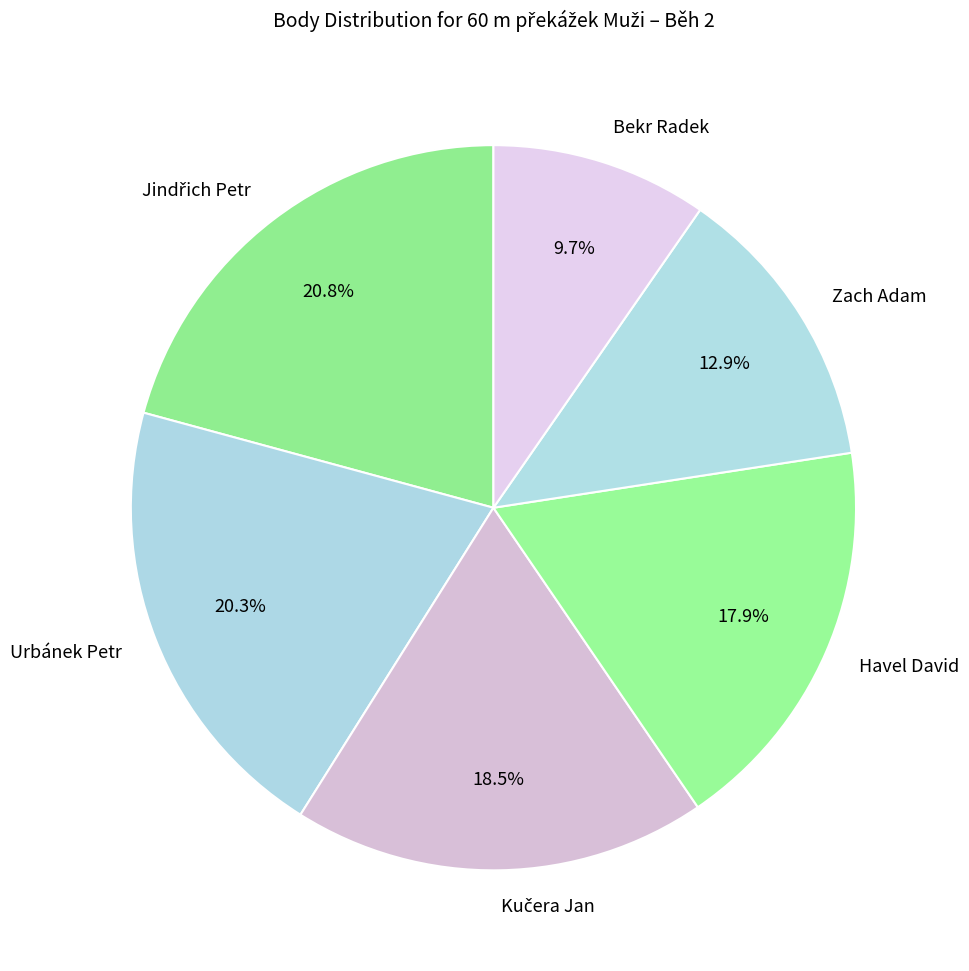

To the nearest percent, what is the difference between the largest and smallest slice percentages?

11%